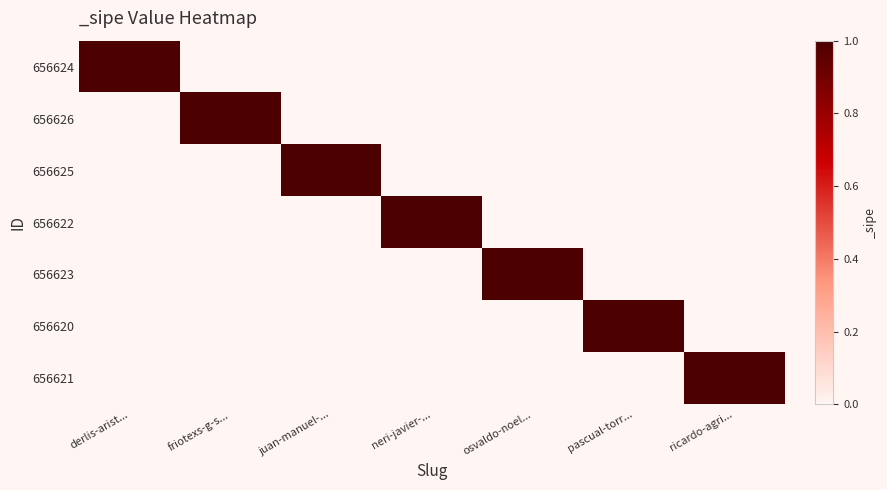

How many values in 656626 are above zero?

1